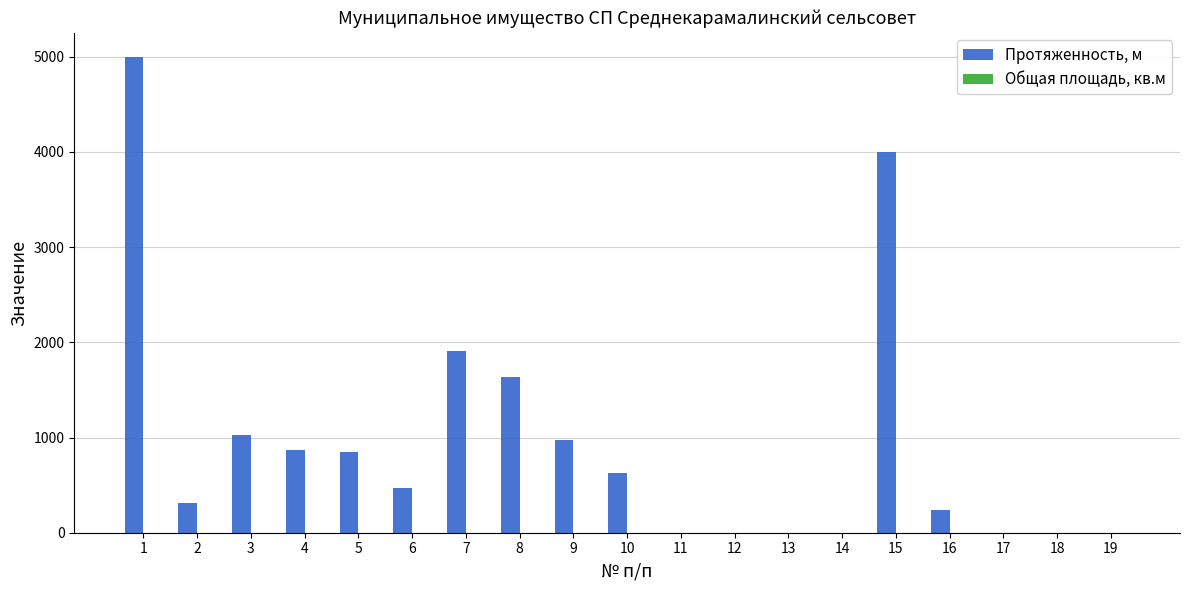

Does the chart contain stacked bars?

No